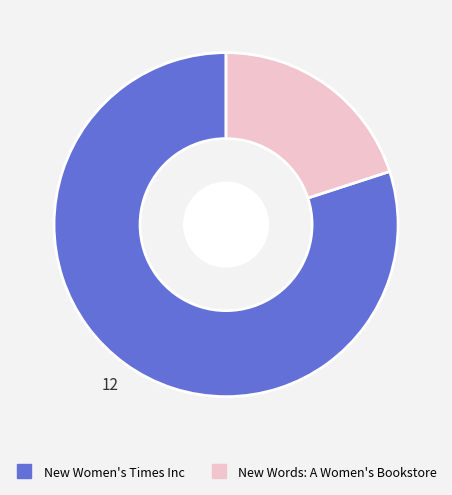

What is the ratio of the value at New Women's Times Inc to the value at New Words: A Women's Bookstore?

4.0